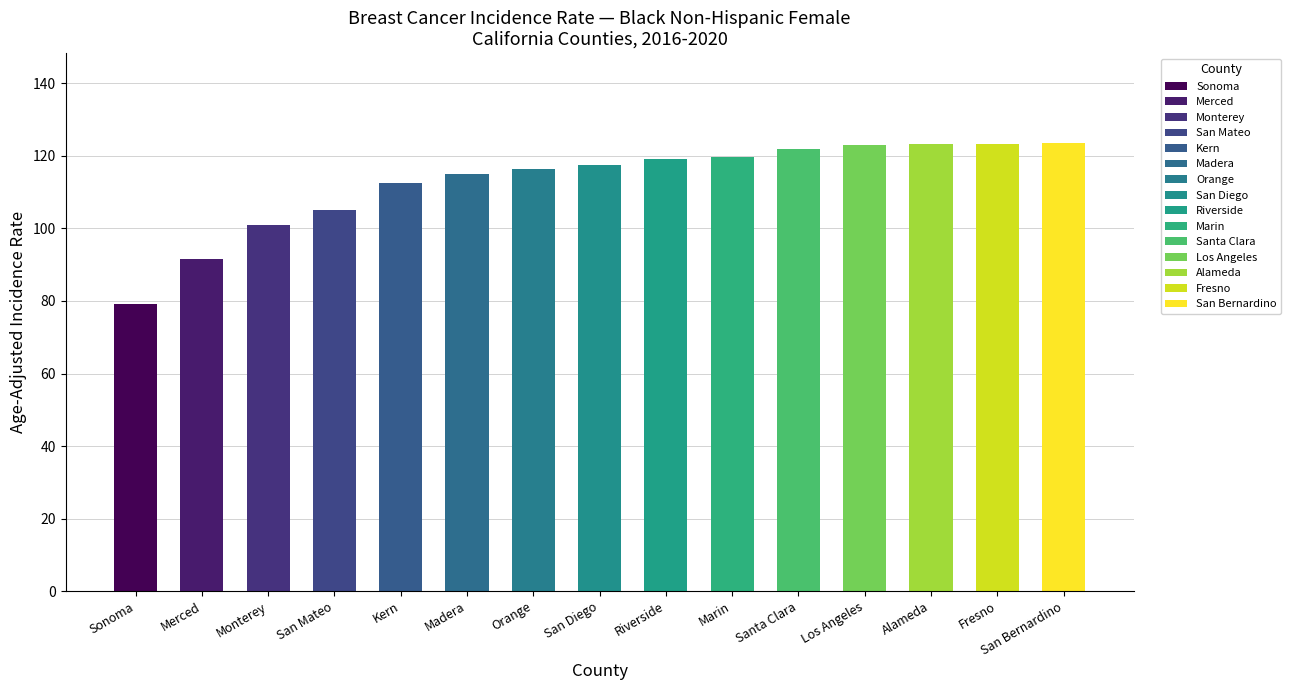

What is the value of the 13th bar from the left?

123.2